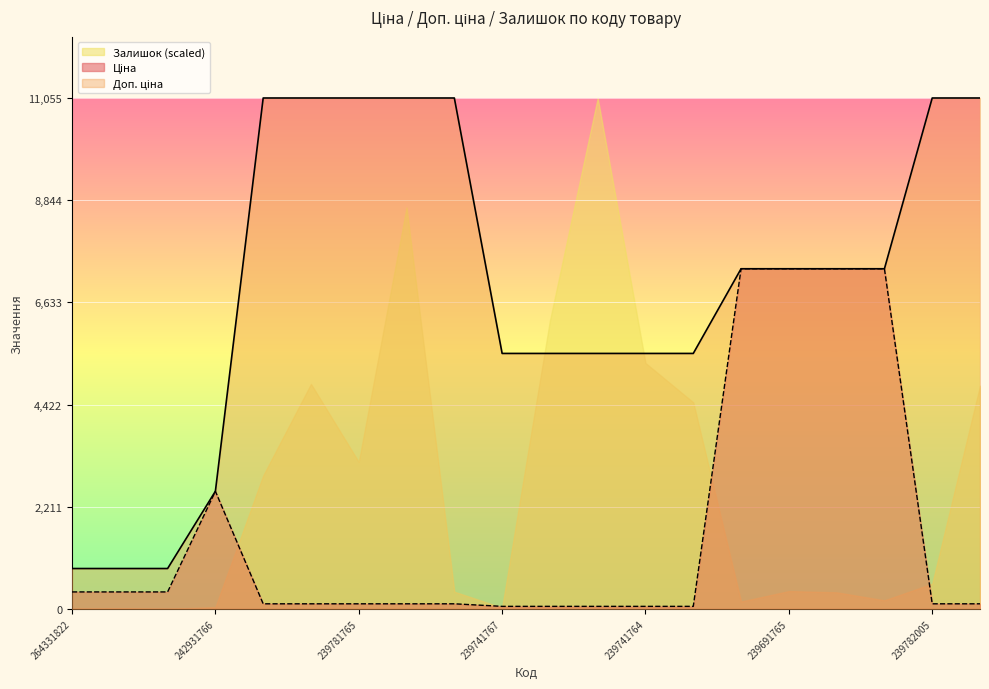

At which label is Ціна closest to 3707?

242931766